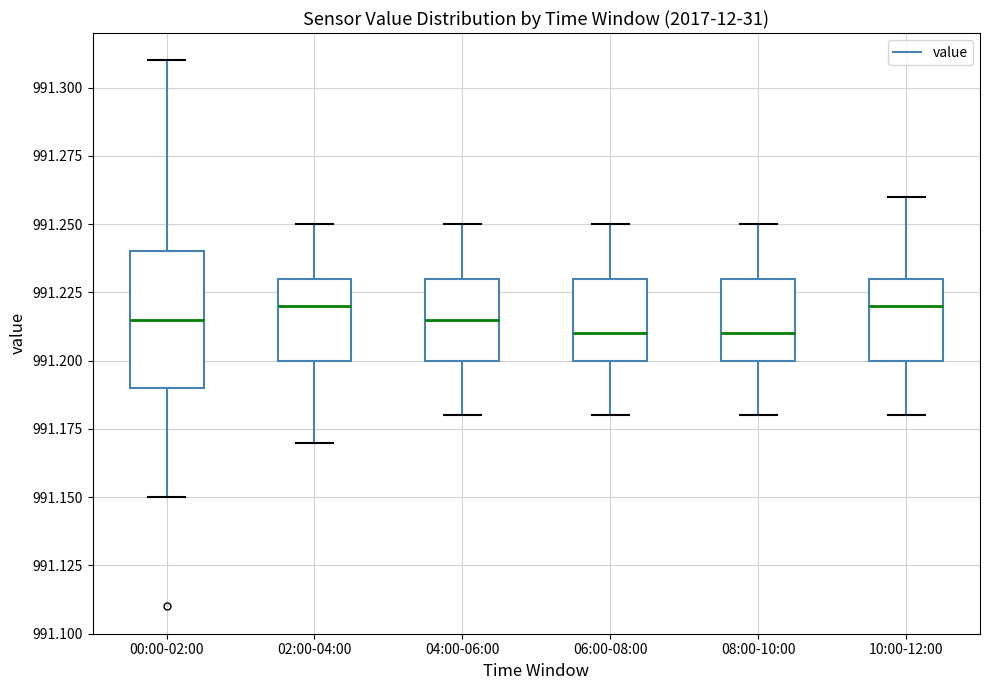

Reading left to right, read every box against the y-axis: the position of its median line, the range the box covers, and the ends of its whiskers. The values are not printed on the chart, so give them approximately, as read against the axis.

00:00-02:00: median 991.215, box 991.190 to 991.240, whiskers 991.150 to 991.310
02:00-04:00: median 991.220, box 991.200 to 991.230, whiskers 991.170 to 991.250
04:00-06:00: median 991.215, box 991.200 to 991.230, whiskers 991.180 to 991.250
06:00-08:00: median 991.210, box 991.200 to 991.230, whiskers 991.180 to 991.250
08:00-10:00: median 991.210, box 991.200 to 991.230, whiskers 991.180 to 991.250
10:00-12:00: median 991.220, box 991.200 to 991.230, whiskers 991.180 to 991.260